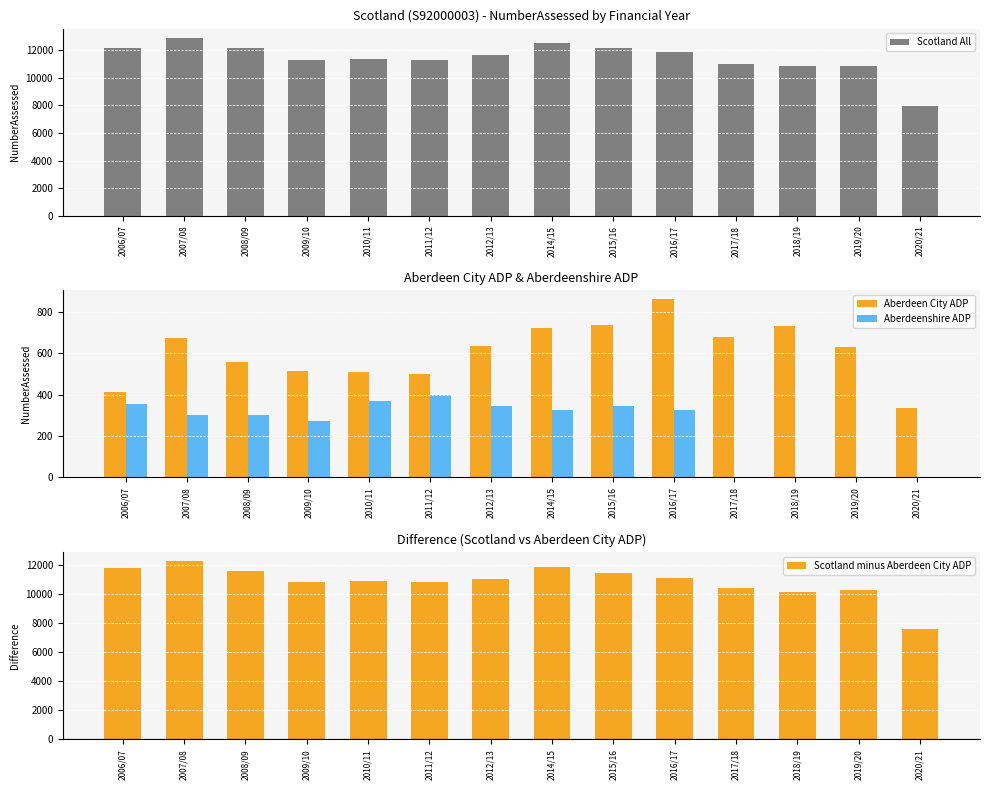

What is the sum of the Aberdeenshire ADP values at 2011/12 and 2017/18?

399